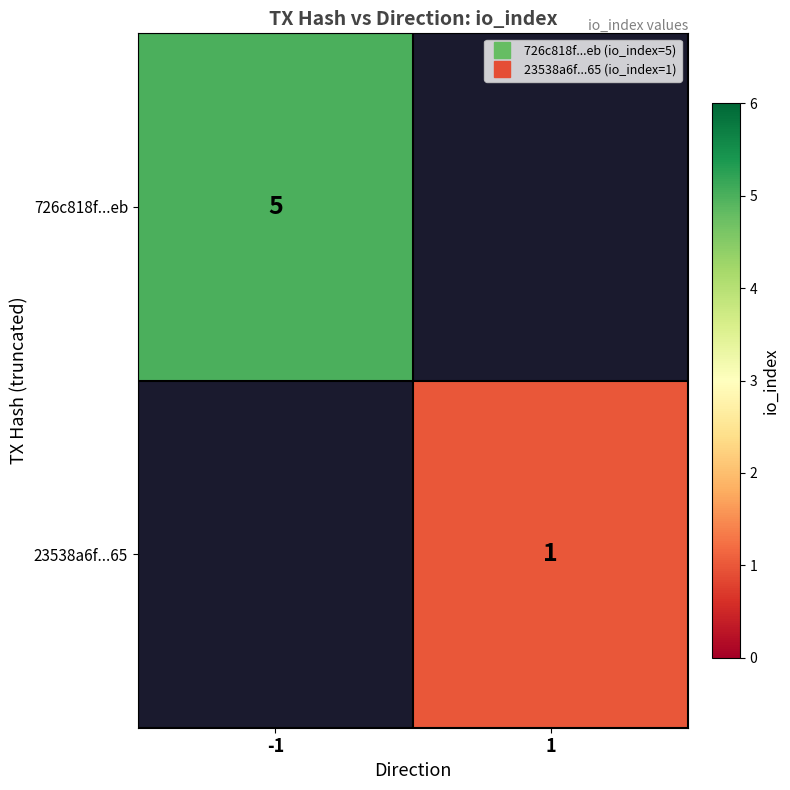

How many values in 726c818f...eb are above zero?

1